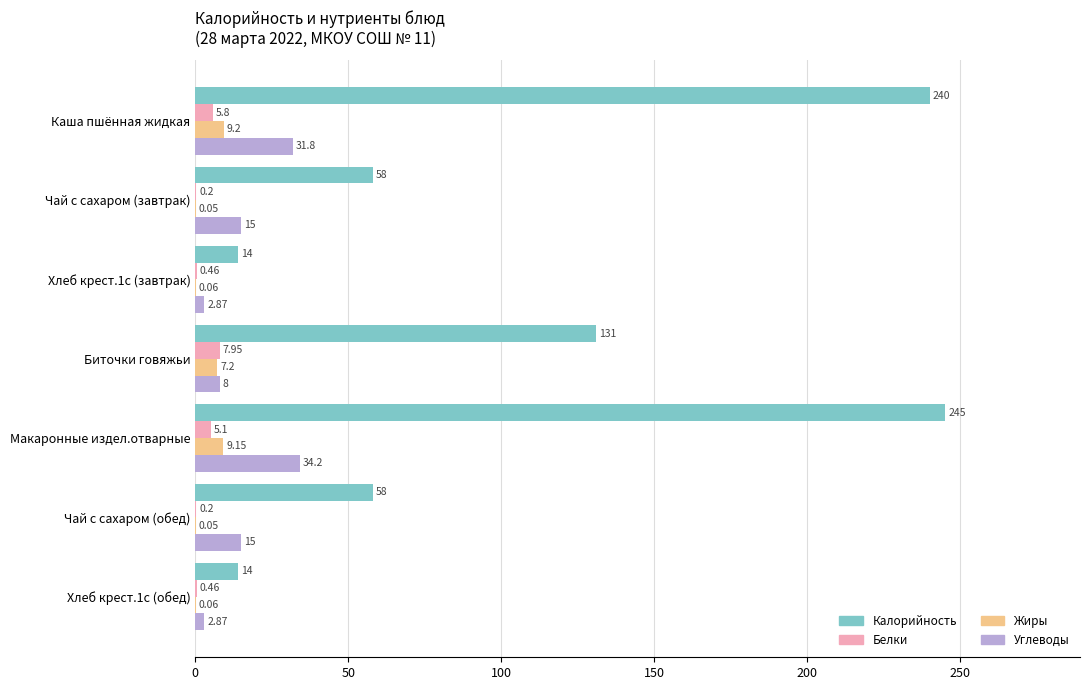

At which label is Белки closest to 4?

Макаронные издел.отварные